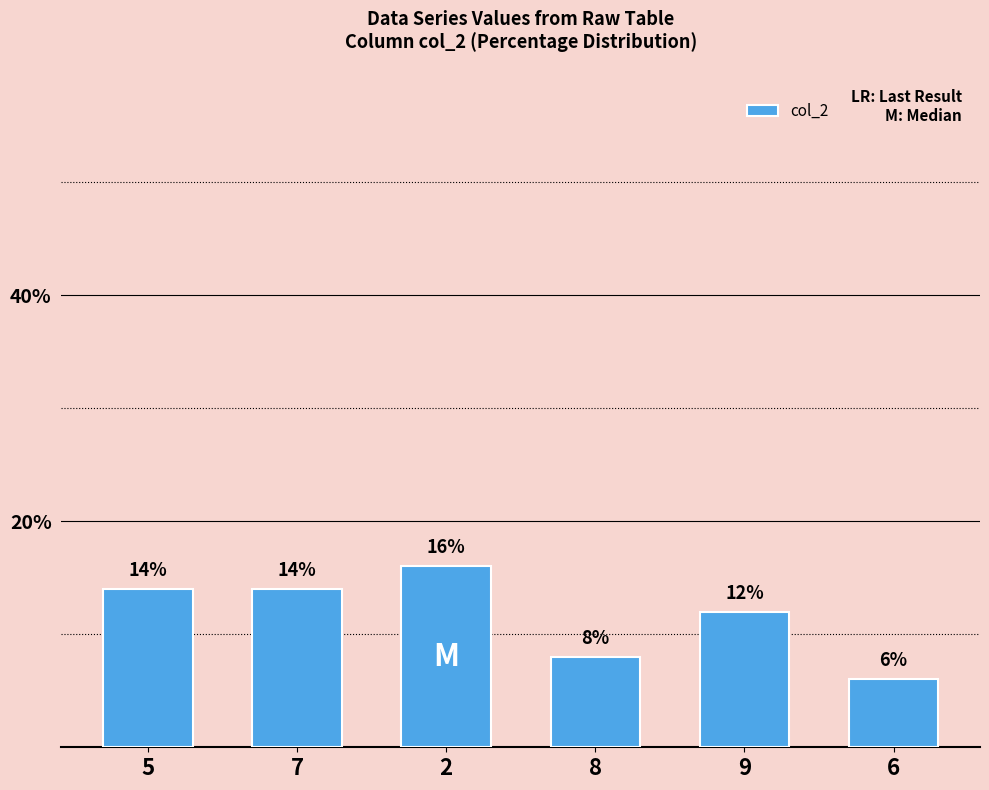

Approximately how many times larger is the value at 9 compared to 6?

2.0